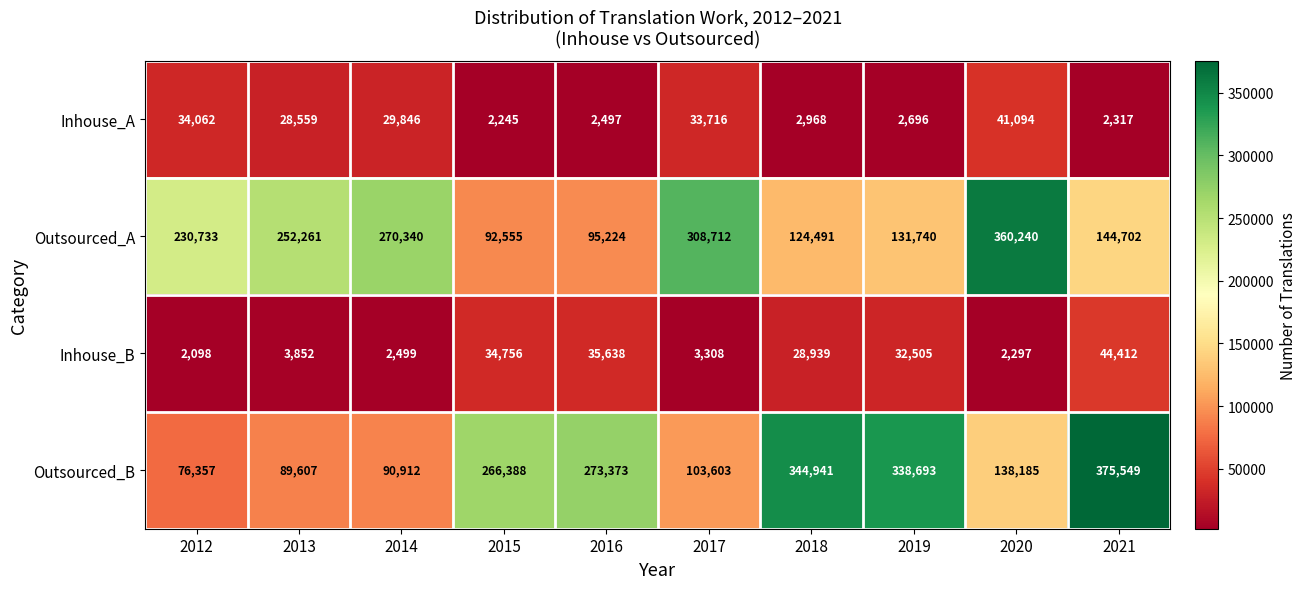

Is it true that Inhouse_A equals 54274 at 2012?

False